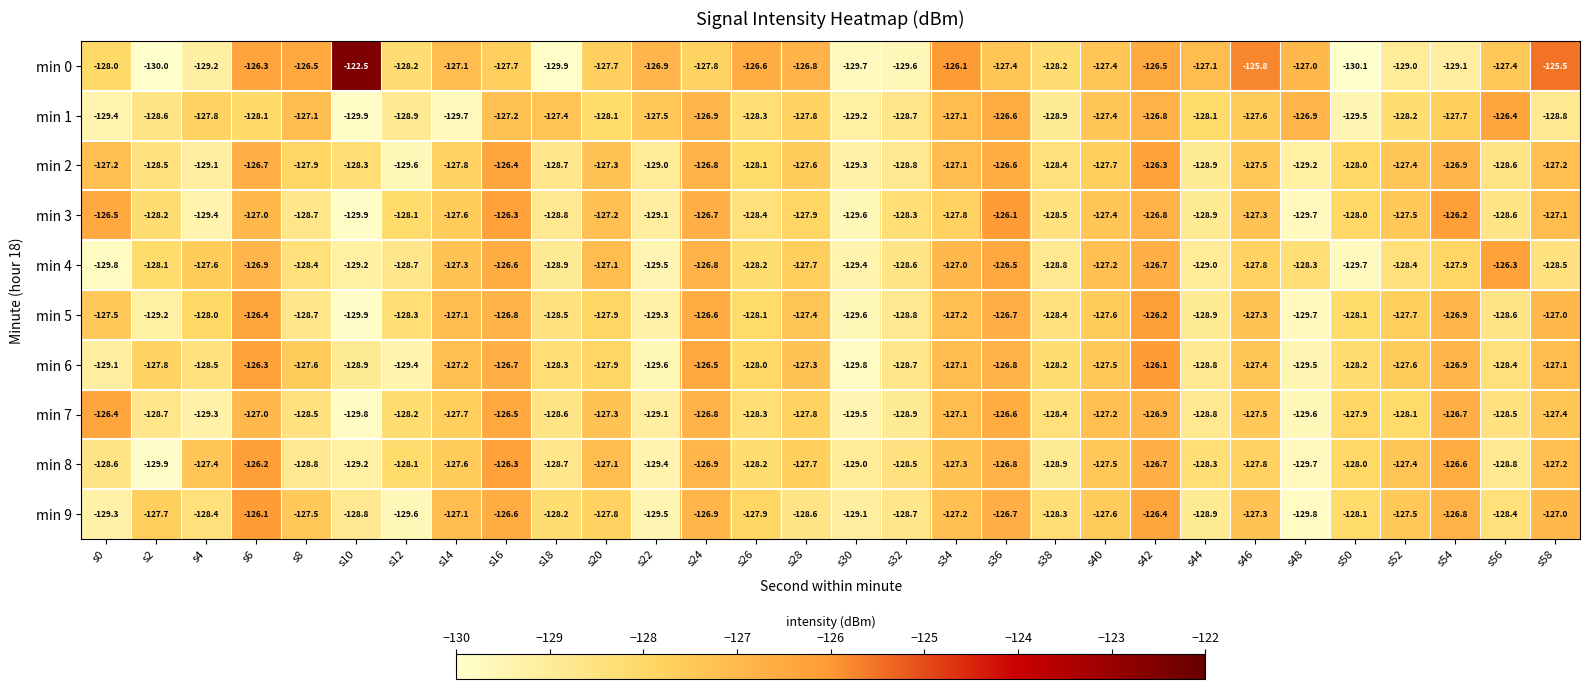

At which label is min 0 closest to -126?

s34